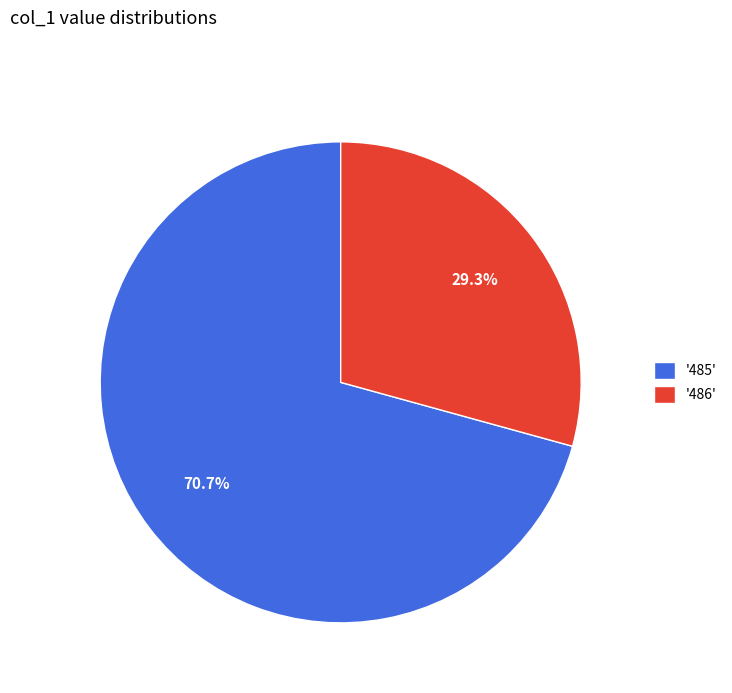

Is the sum of '486' and '485' greater than half?

Yes